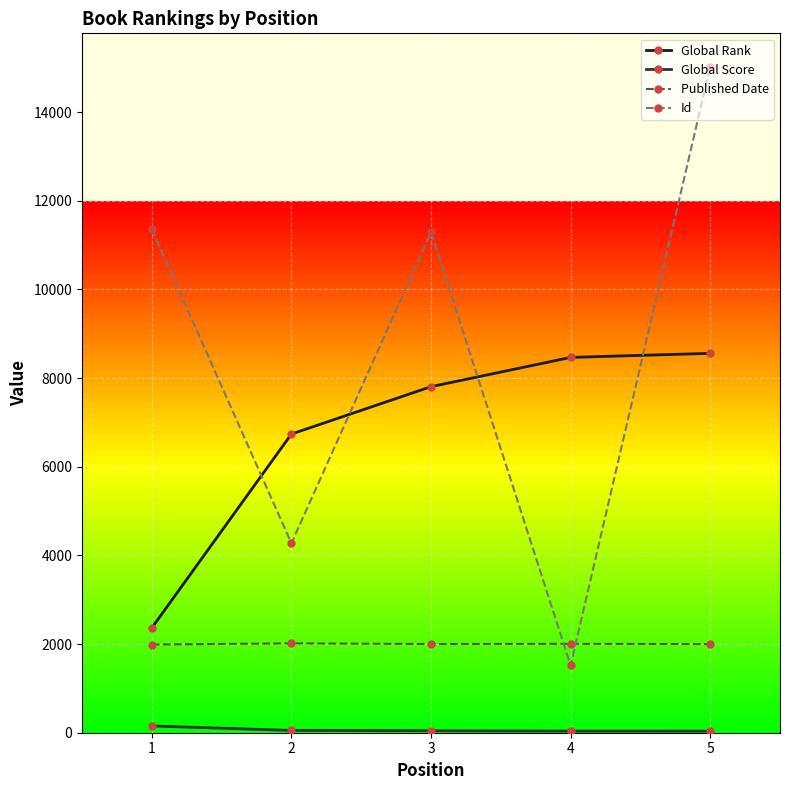

At which category does Id reach its first local peak?

3